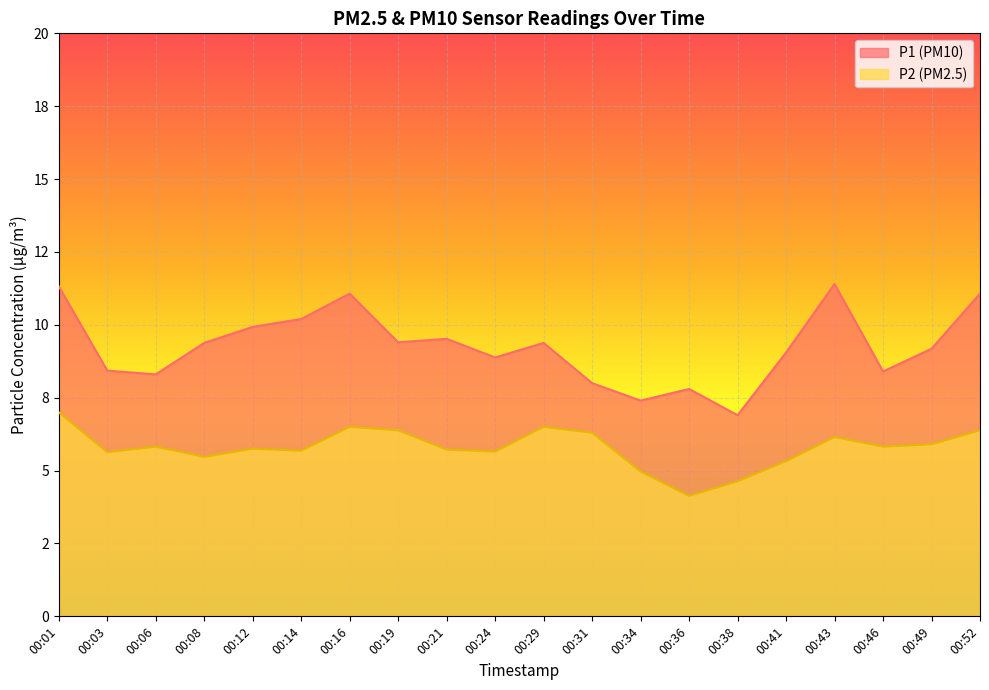

What are all the series names shown in the legend?

P1 (PM10), P2 (PM2.5)